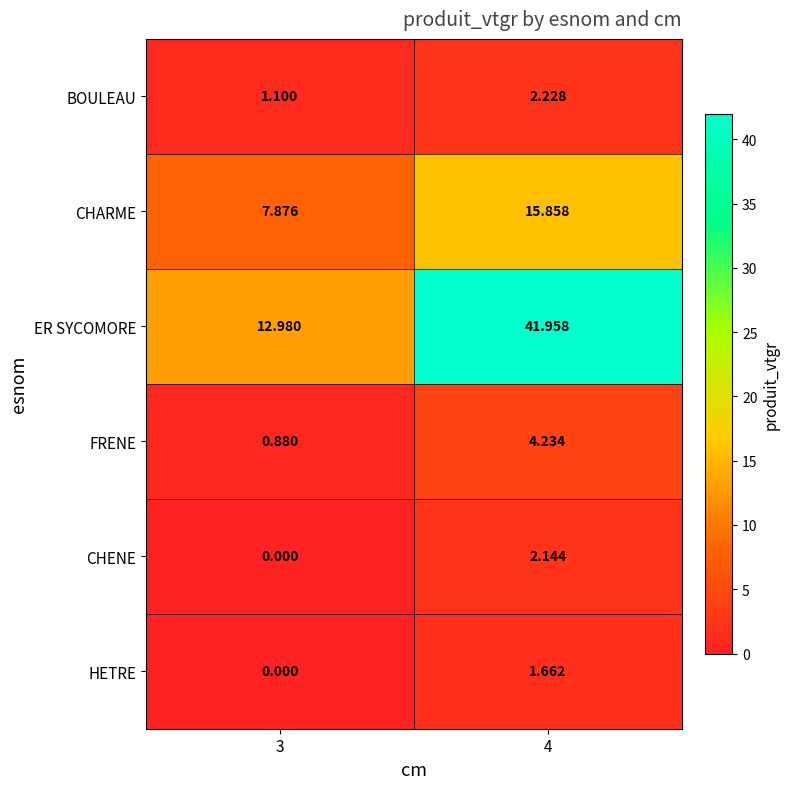

At 4, list the series in order from largest to smallest.

ER SYCOMORE, CHARME, FRENE, BOULEAU, CHENE, HETRE